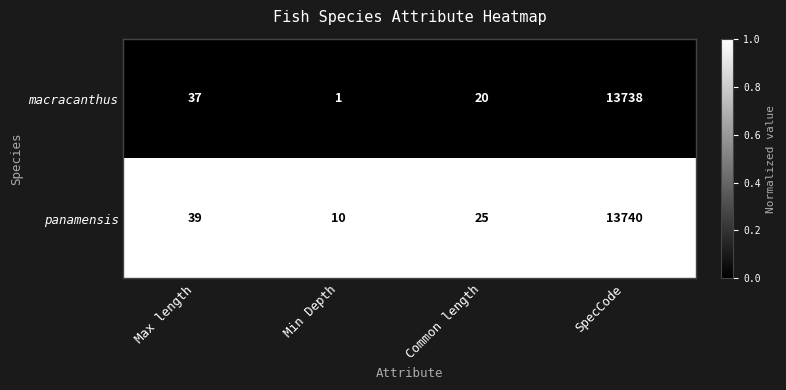

At which category does the chart reach its peak across all series?

SpecCode